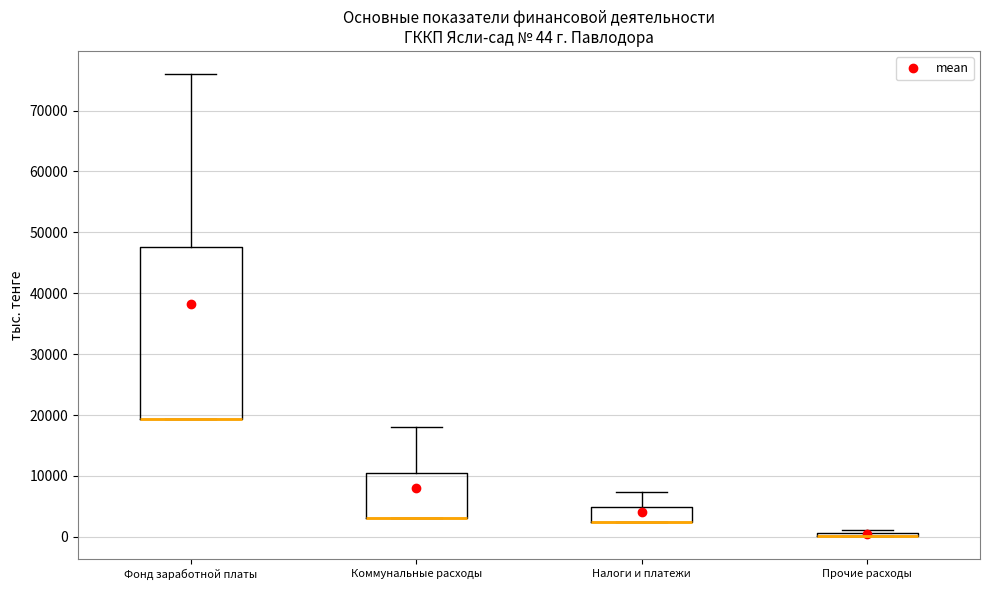

Which box is the tallest, from its lower edge to its upper edge?

Фонд заработной платы